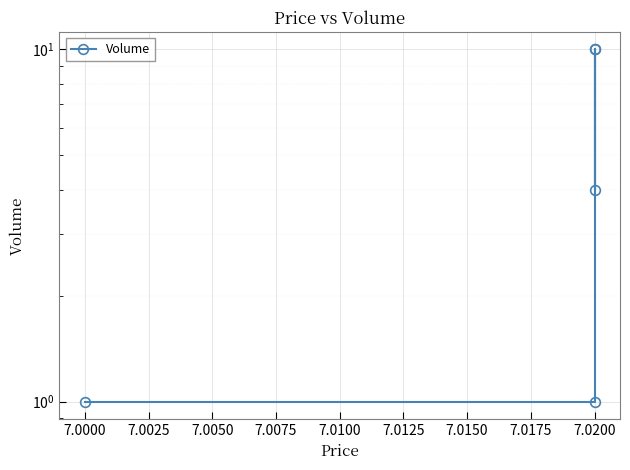

Reading left to right, list all the values displayed in this chart.

1	1	10	4	10